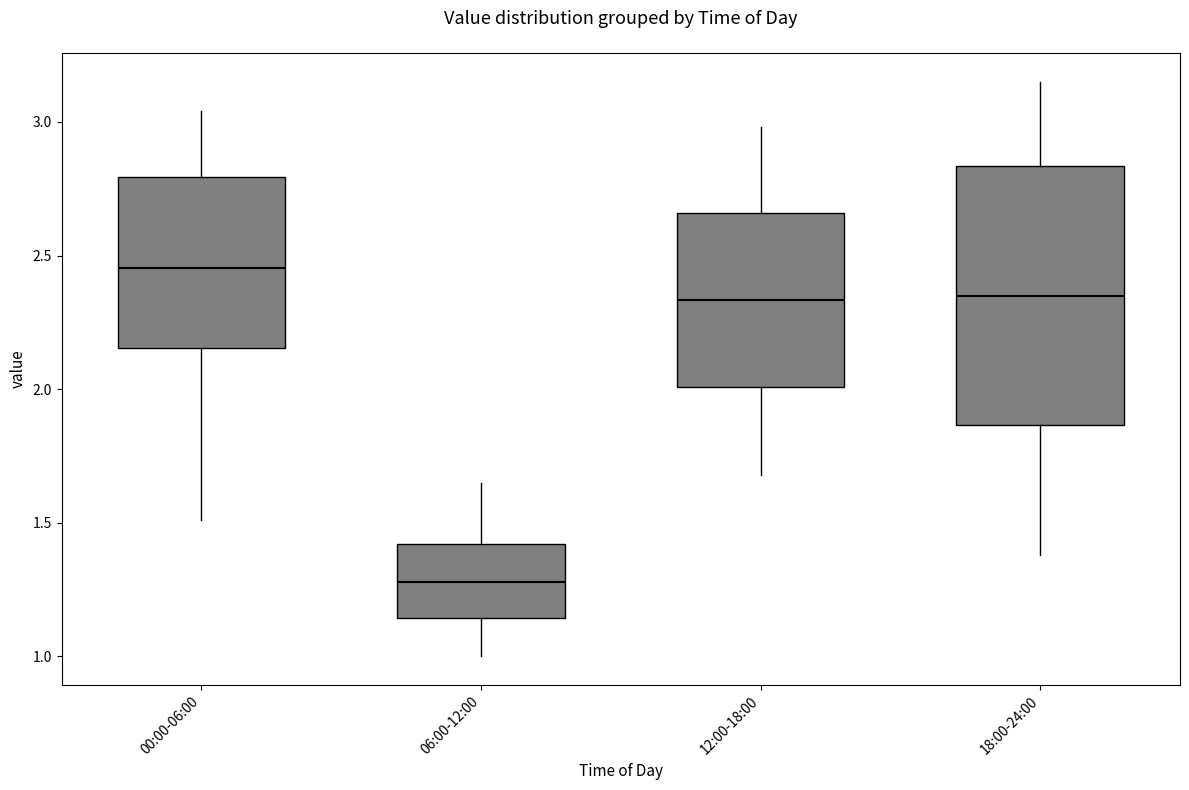

Reading left to right, transcribe this box plot: for each box, give where its median line is, the range the box spans, and where its two whiskers end, as read against the y-axis. The values are not printed on the chart, so give them approximately, as read against the axis.

00:00-06:00: median 2.45, box 2.15 to 2.80, whiskers 1.50 to 3.05
06:00-12:00: median 1.30, box 1.15 to 1.40, whiskers 1.00 to 1.65
12:00-18:00: median 2.35, box 2.00 to 2.65, whiskers 1.70 to 3.00
18:00-24:00: median 2.35, box 1.85 to 2.85, whiskers 1.40 to 3.15